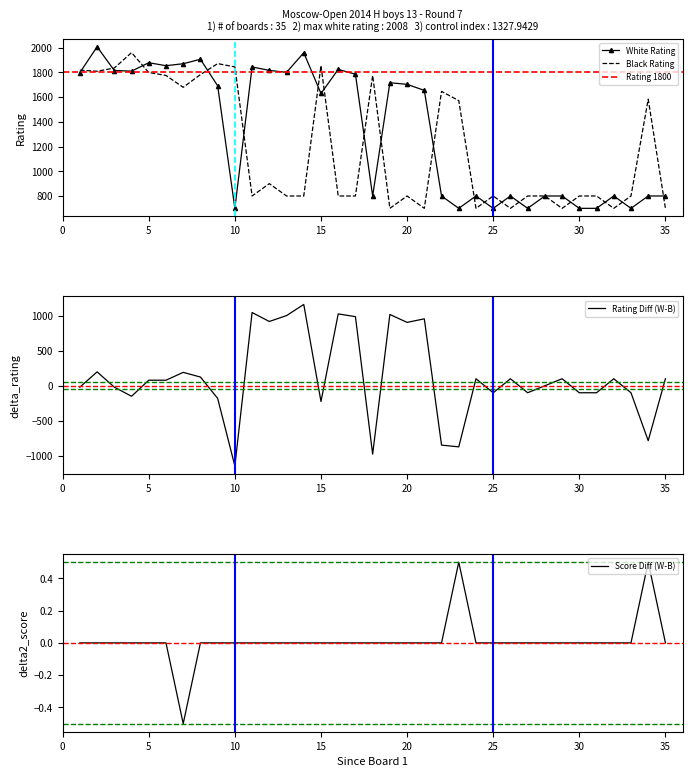

What is the highest value of the White Rating series?

2008